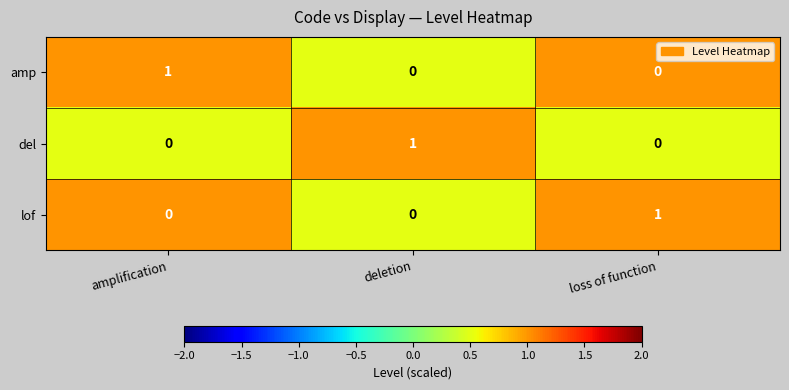

Count the number of categories in the chart.

3